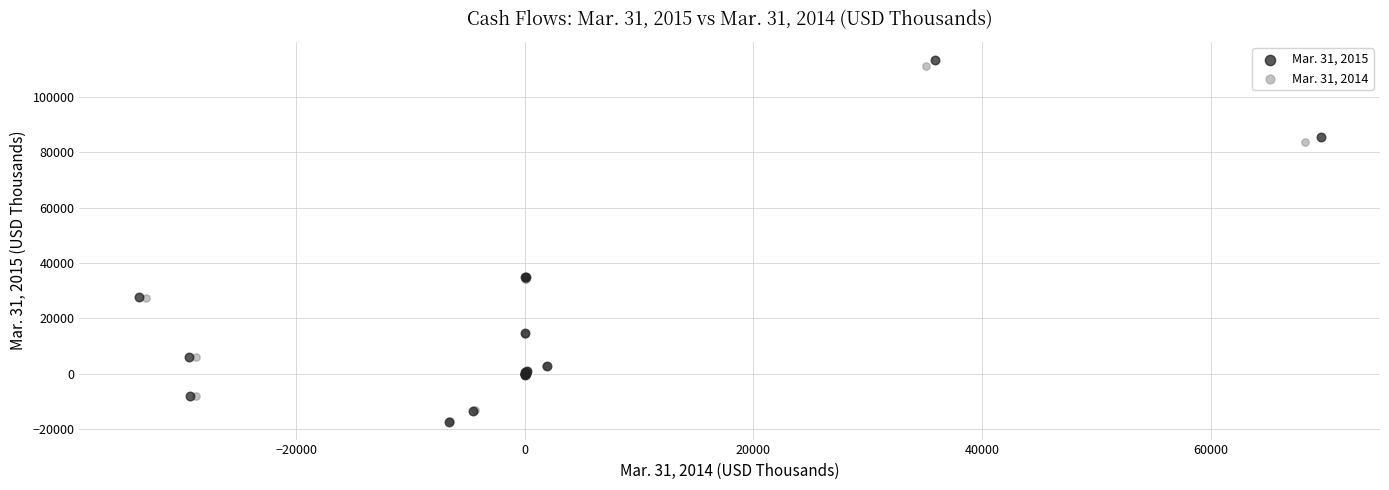

Which series has the widest spread of Y values?

Mar. 31, 2015